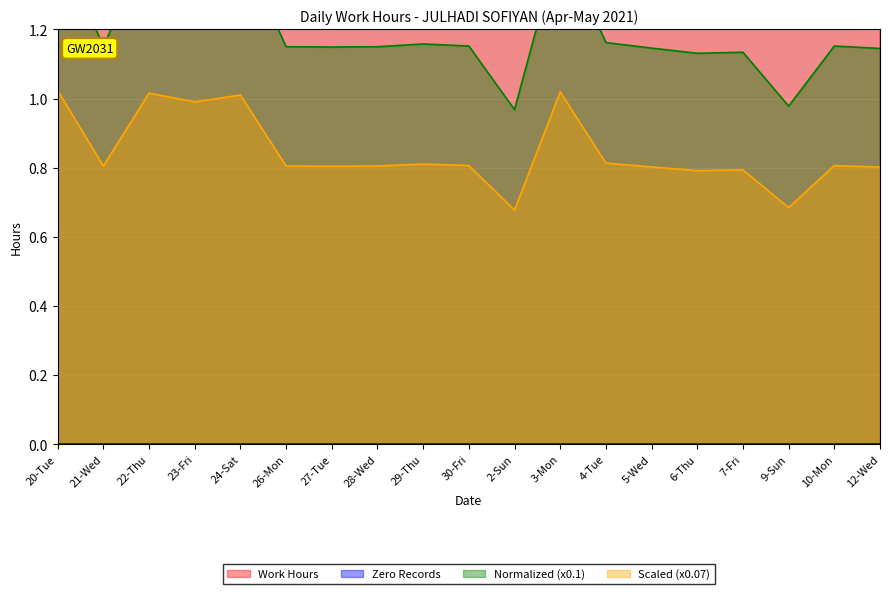

What position from the left is 24-Sat?

5